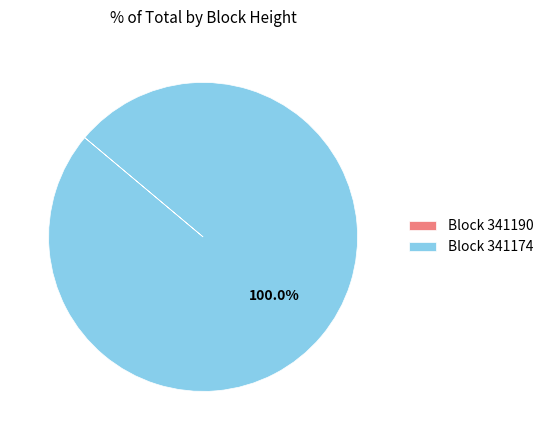

Does Block 341174 account for over 50% of the chart?

Yes